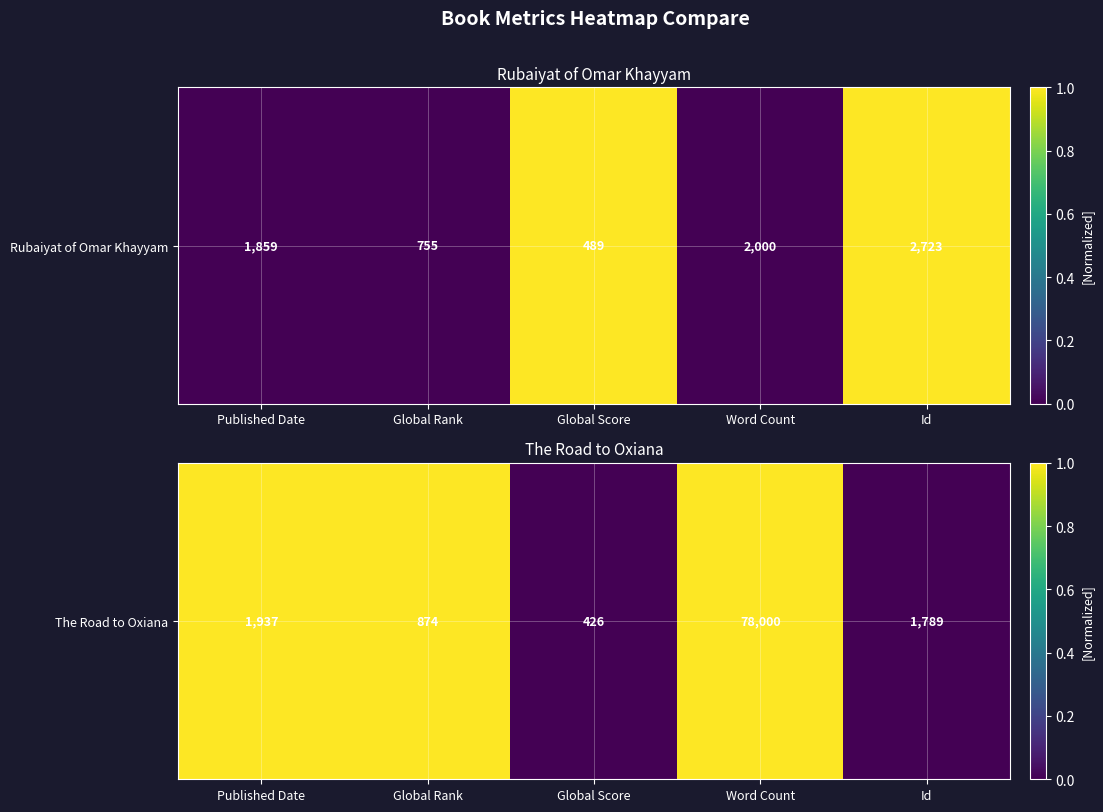

Reading left to right, extract all data points from this chart.

1	1	0	1	0